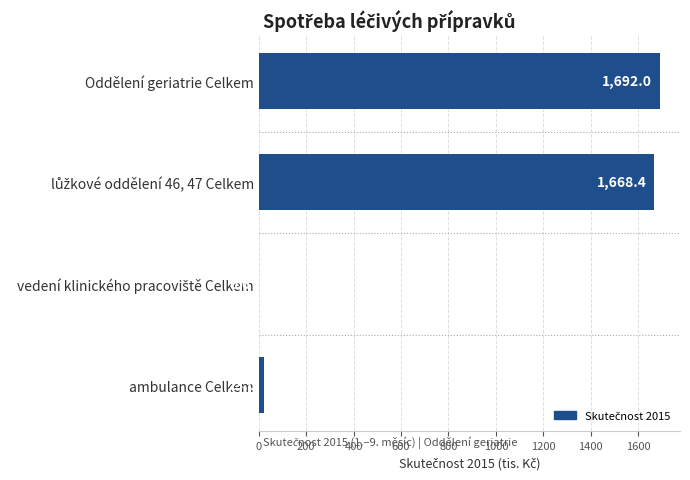

The chart shows a value of 1692.0 at Oddělení geriatrie Celkem. True or false?

True